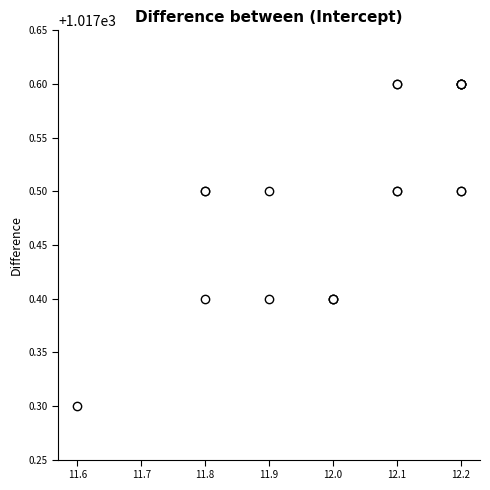

What Y value in the scatter plot is closest to 1017?

1017.3